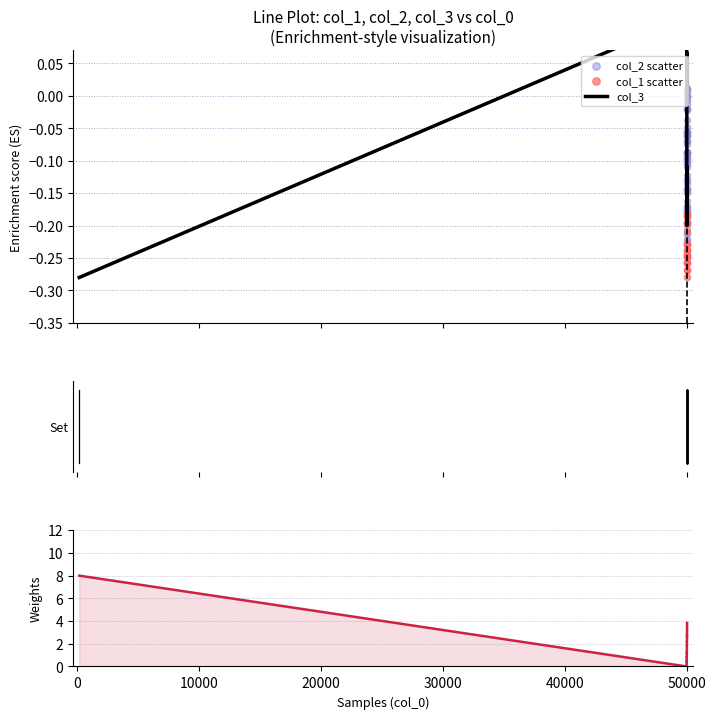

Which series reaches the maximum Y coordinate?

col_1